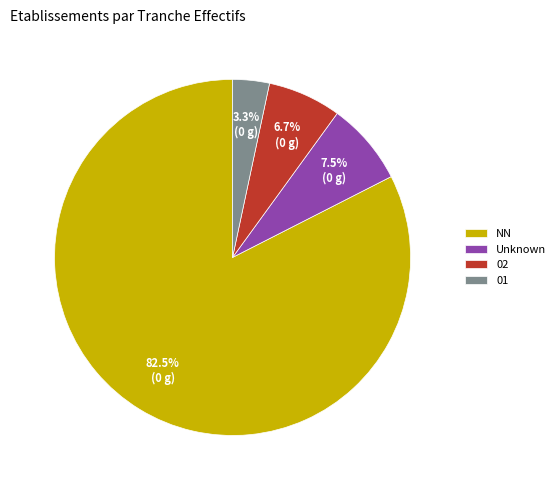

Which slice represents more than half of the pie?

NN